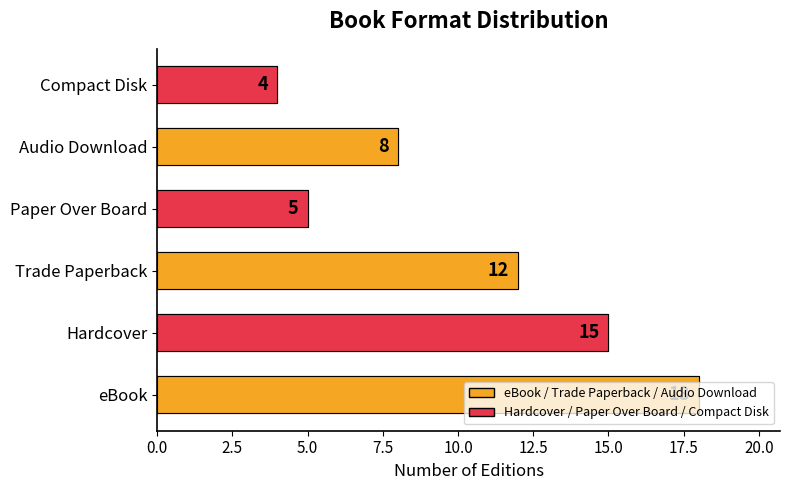

What position from the right is Paper Over Board?

3